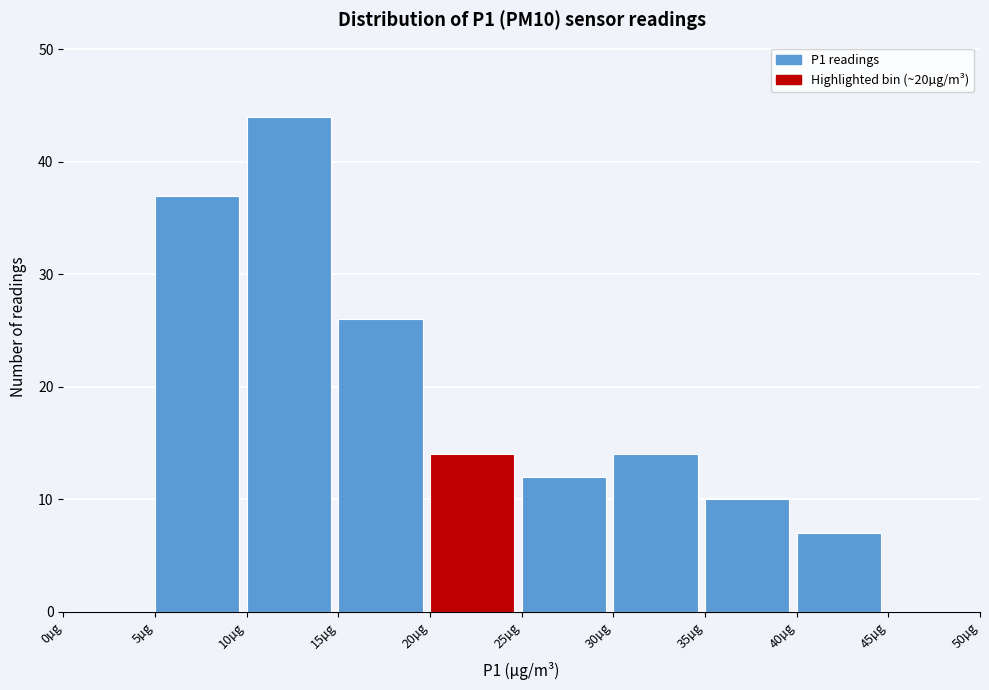

Reading left to right, transcribe this chart: for each bar, give the range it covers on the x-axis and its height. The values are not printed on the chart, so give them approximately, as read against the axis.

0 to 5: 0
5 to 10: 37
10 to 15: 44
15 to 20: 26
20 to 25: 14
25 to 30: 12
30 to 35: 14
35 to 40: 10
40 to 45: 7
45 to 50: 0